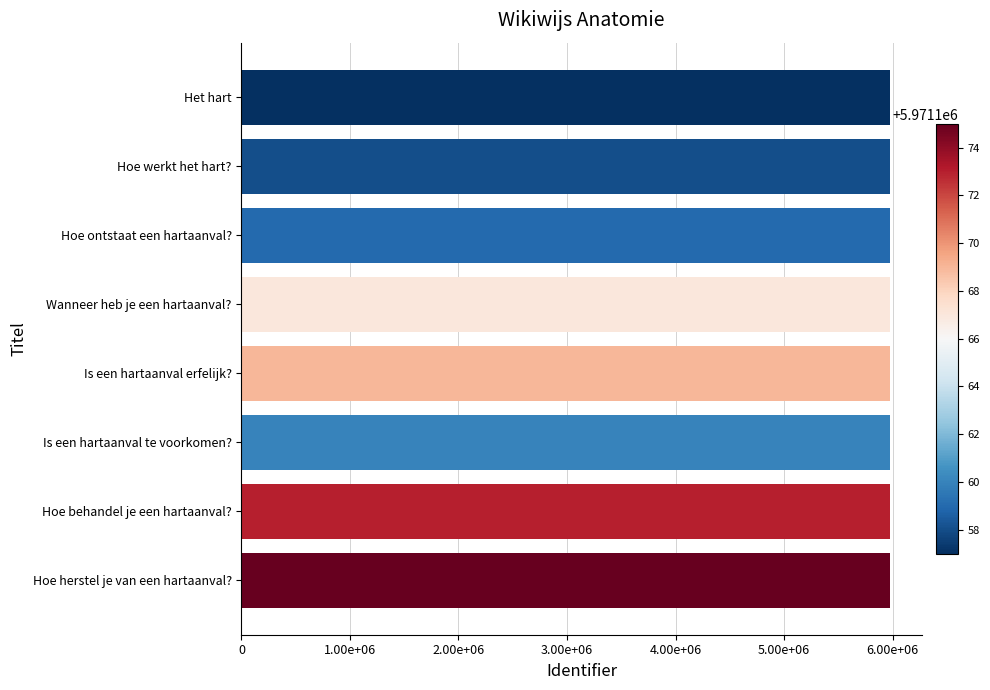

What is the average value?

5971165